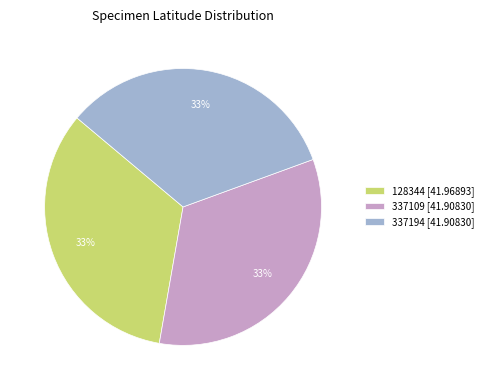

Is there a majority slice in this chart?

No